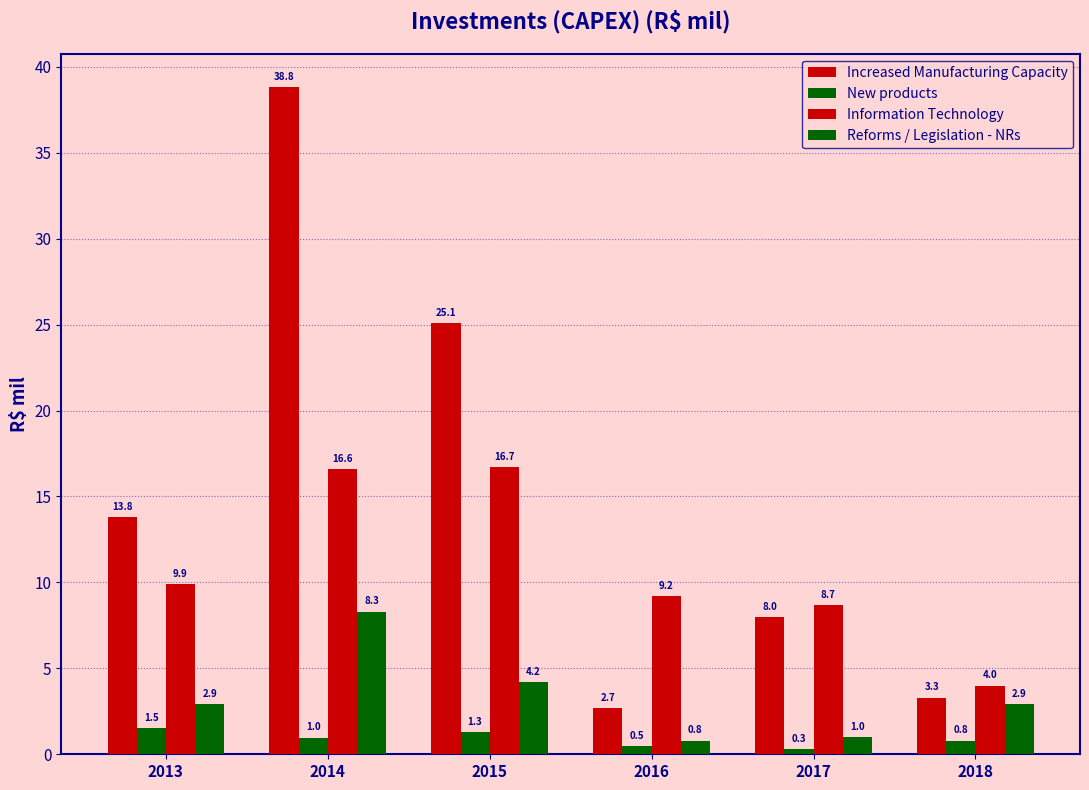

Rank the series by their maximum value, from highest to lowest.

Increased Manufacturing Capacity, Information Technology, Reforms / Legislation - NRs, New products